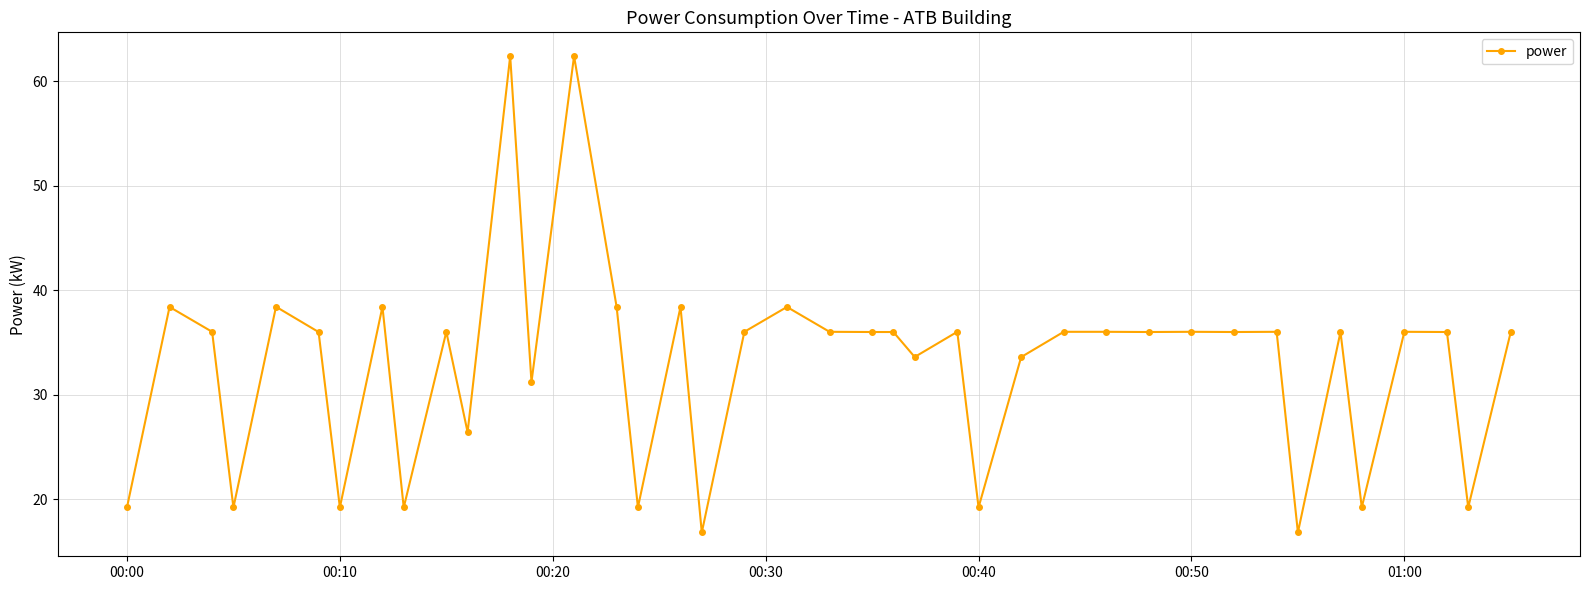

True or false: there are more than 1 points higher than both neighbors.

True